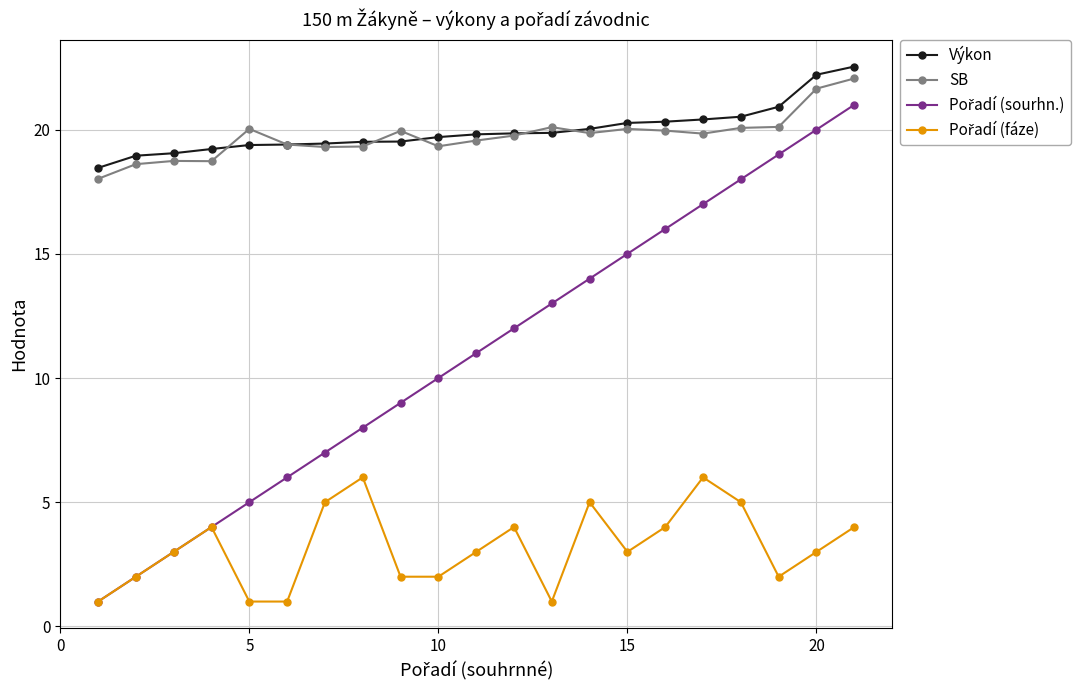

What is the maximum value shown in the chart?

22.5